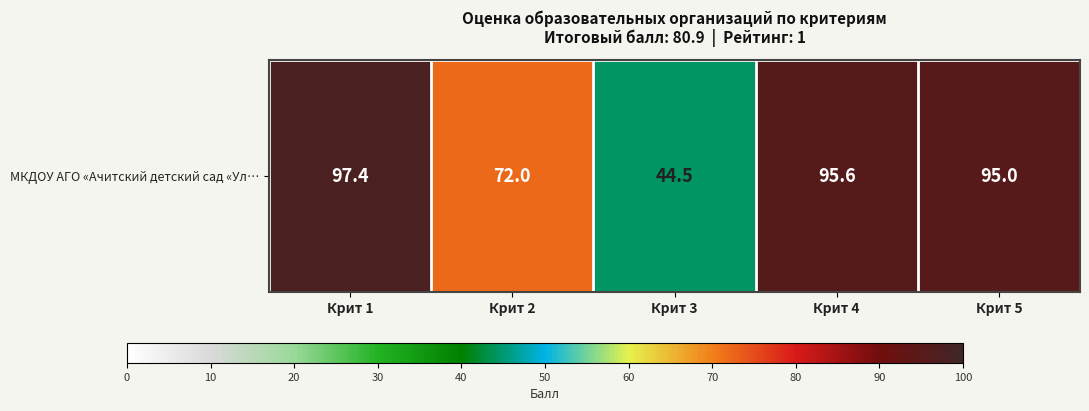

List the labels in order of value, smallest first.

Крит 3, Крит 2, Крит 5, Крит 4, Крит 1